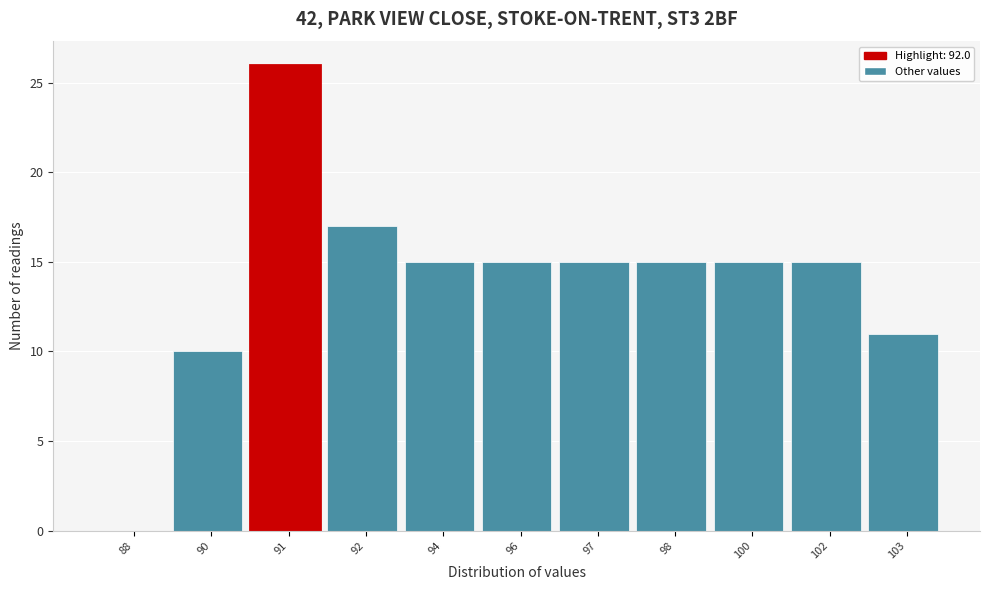

Reading left to right, transcribe all the data shown in this chart.

88=0	90=10	91=26	92=17	94=15	96=15	97=15	98=15	100=15	102=15	103=11